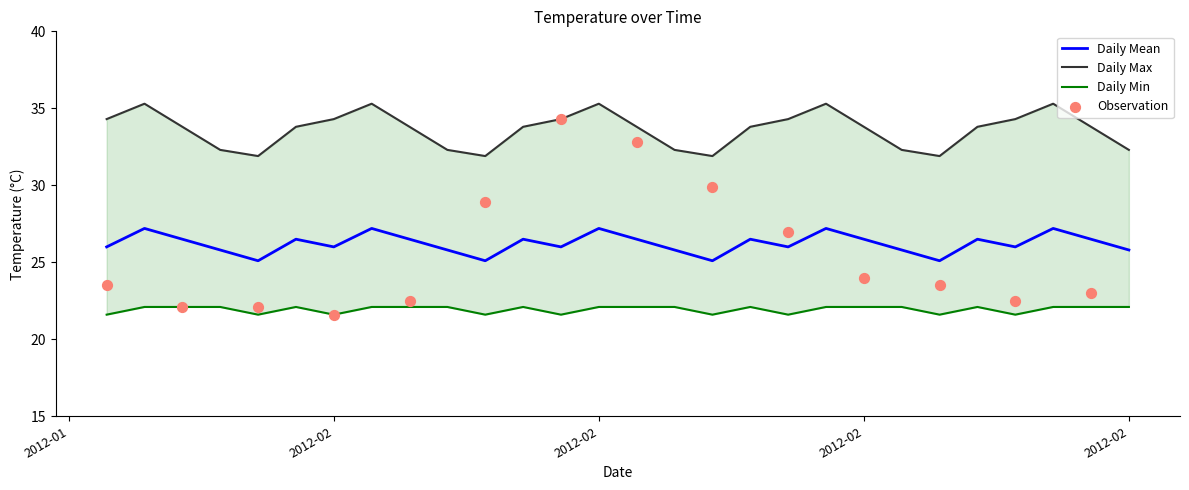

Which series has the largest total across all categories?

Daily Max